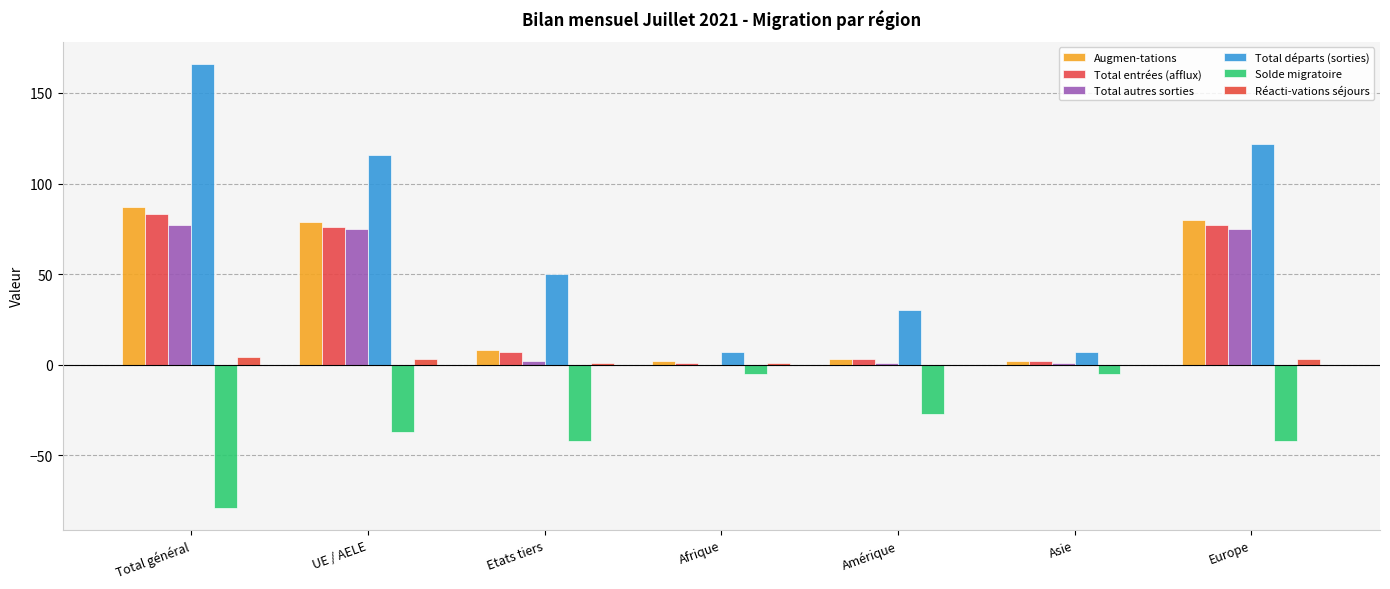

The Augmen-tations series shows 3 at Amérique. True or false?

True